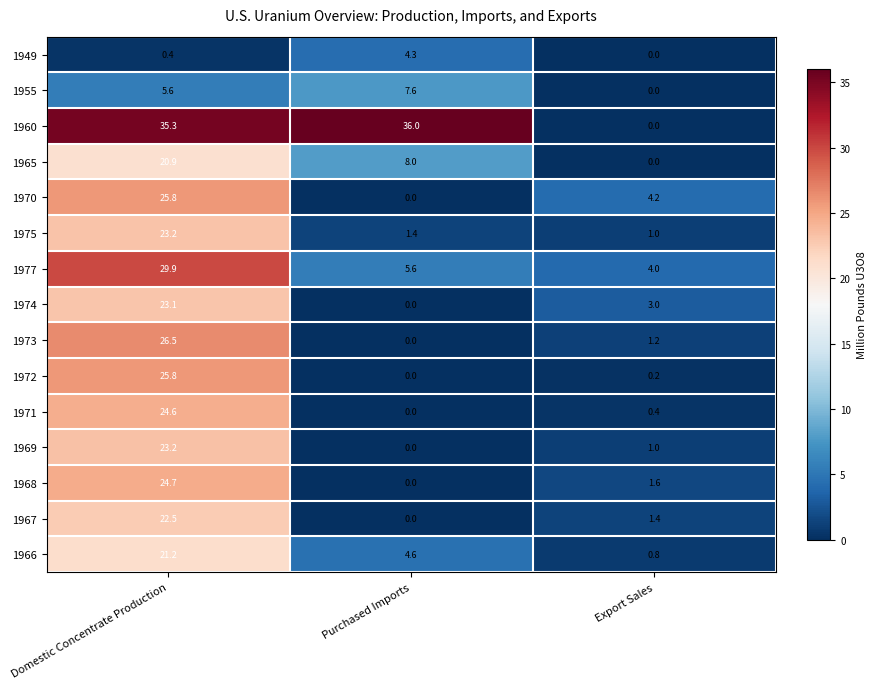

Is it true that 1974 equals 23.1 at Domestic Concentrate Production?

True